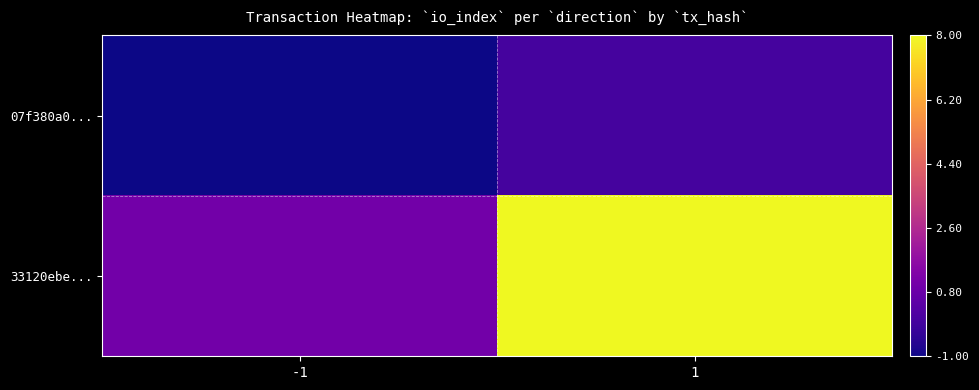

How many categories are shown in the chart?

2